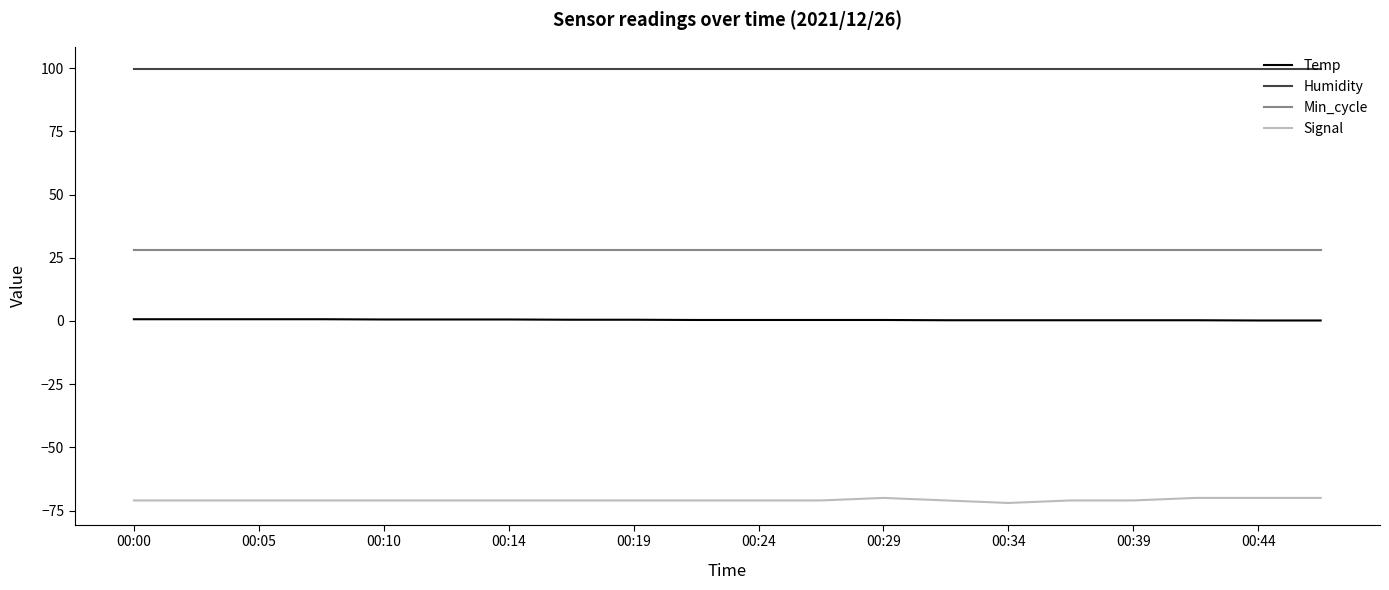

What is the maximum value for Humidity?

99.9